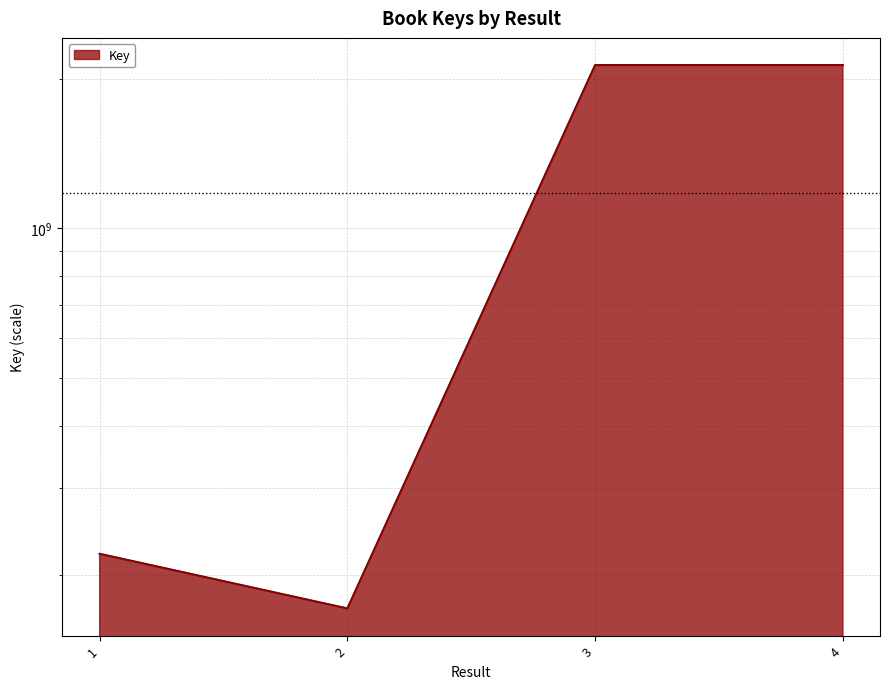

What is the approximate value at 4, to the nearest 50?

2130387250